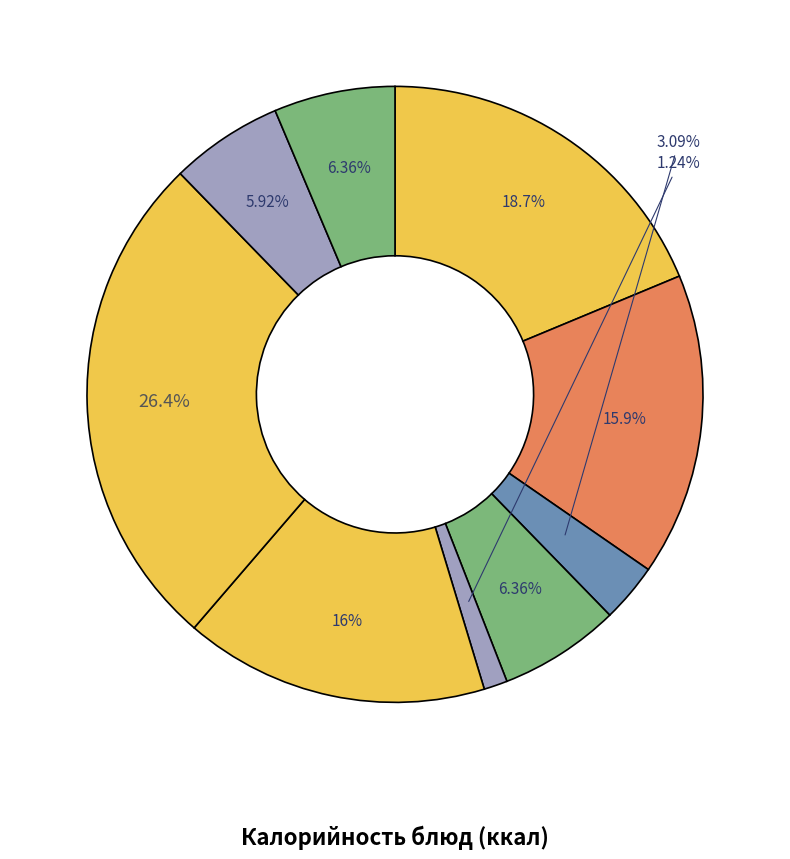

Which category has the biggest portion of the pie?

плов из мяса птицы